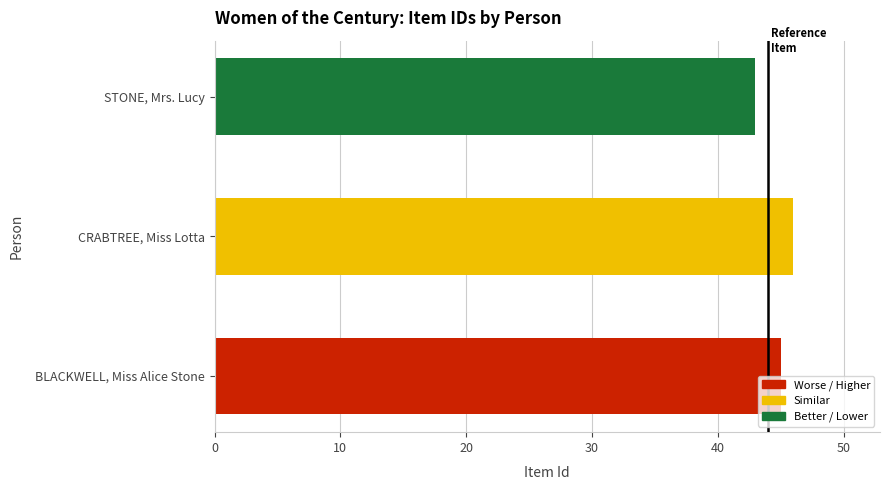

What is the sum of all values?

134